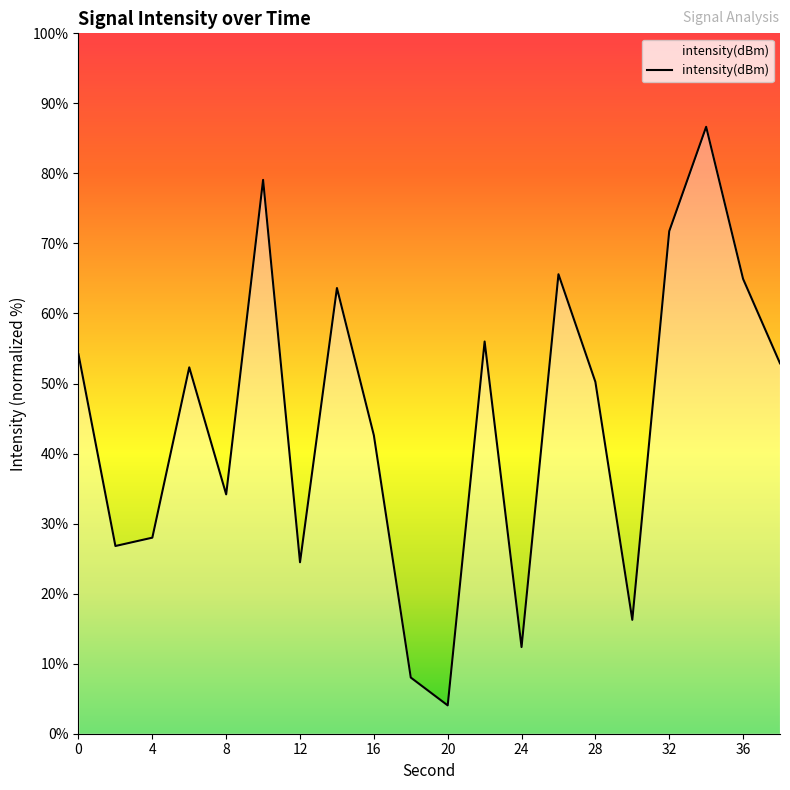

Does the chart display data point markers on the line(s)?

No